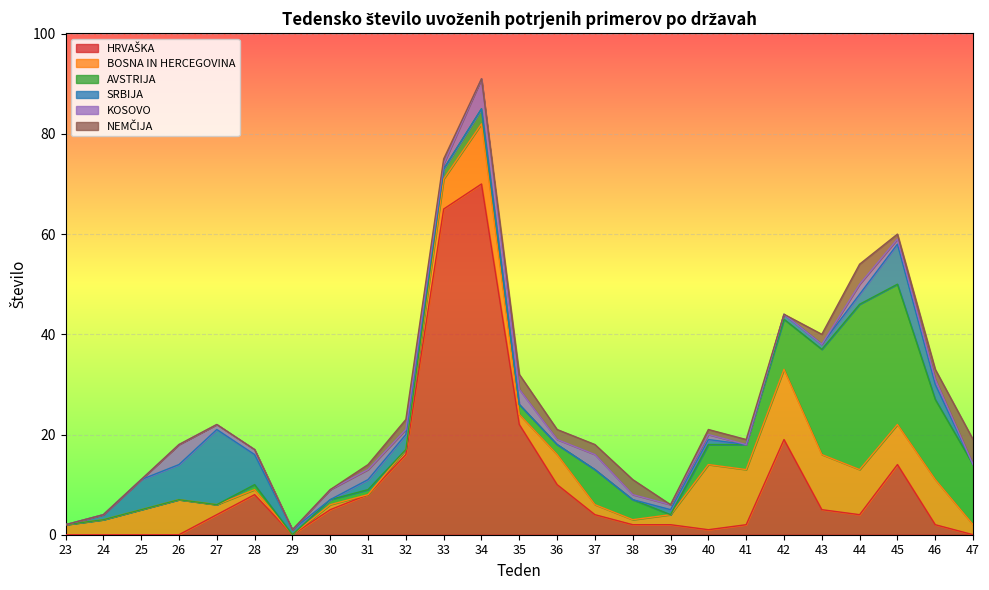

Reading left to right, extract all data points from this chart.

HRVAŠKA: 23=0	24=0	25=0	26=0	27=4	28=8	29=0	30=5	31=8	32=16	33=65	34=70	35=22	36=10	37=4	38=2	39=2	40=1	41=2	42=19	43=5	44=4	45=14	46=2	47=0
BOSNA IN HERCEGOVINA: 23=2	24=3	25=5	26=7	27=2	28=1	29=0	30=1	31=0	32=1	33=6	34=12	35=2	36=6	37=2	38=1	39=2	40=13	41=11	42=14	43=11	44=9	45=8	46=9	47=2
AVSTRIJA: 23=0	24=0	25=0	26=0	27=0	28=1	29=0	30=1	31=1	32=0	33=2	34=3	35=2	36=2	37=7	38=4	39=0	40=4	41=5	42=10	43=21	44=33	45=28	46=16	47=12
SRBIJA: 23=0	24=1	25=6	26=7	27=15	28=6	29=1	30=0	31=2	32=3	33=0	34=0	35=0	36=0	37=0	38=0	39=1	40=1	41=0	42=1	43=1	44=2	45=8	46=3	47=0
KOSOVO: 23=0	24=0	25=0	26=4	27=1	28=1	29=0	30=2	31=2	32=1	33=1	34=6	35=3	36=1	37=3	38=1	39=1	40=1	41=0	42=0	43=0	44=2	45=1	46=1	47=0
NEMČIJA: 23=0	24=0	25=0	26=0	27=0	28=0	29=0	30=0	31=1	32=2	33=1	34=0	35=3	36=2	37=2	38=3	39=0	40=1	41=1	42=0	43=2	44=4	45=1	46=2	47=5